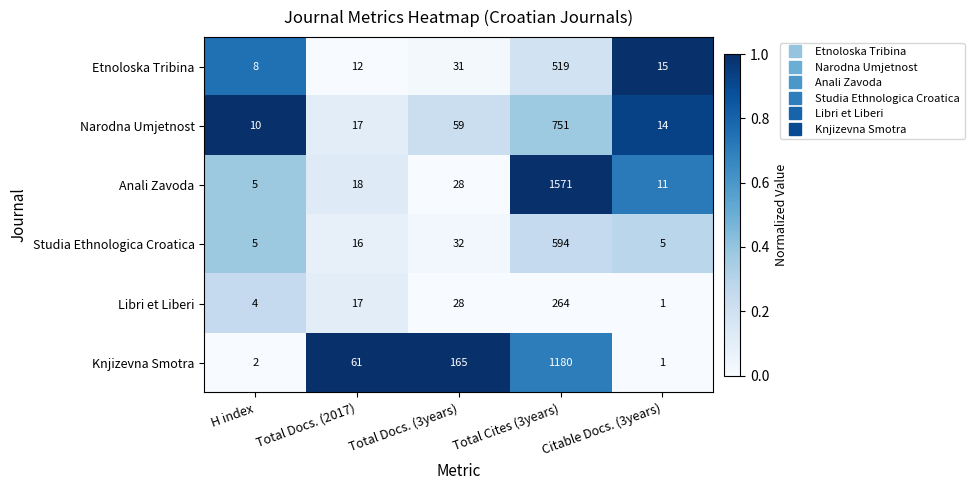

Rank the series by their maximum value, from lowest to highest.

Libri et Liberi, Etnoloska Tribina, Studia Ethnologica Croatica, Narodna Umjetnost, Knjizevna Smotra, Anali Zavoda